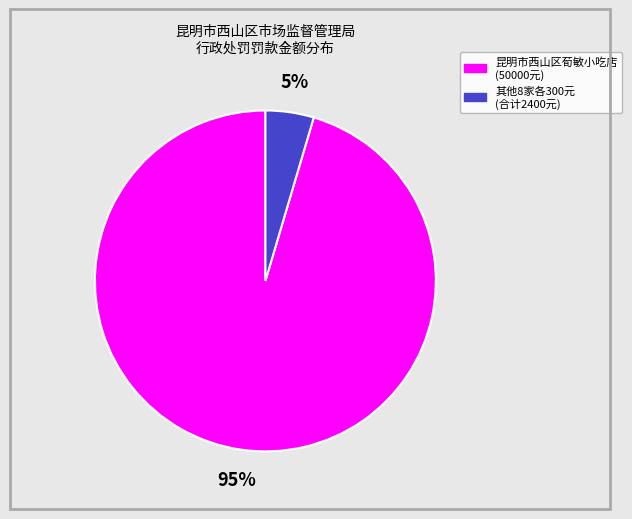

Is there a majority slice in this chart?

Yes